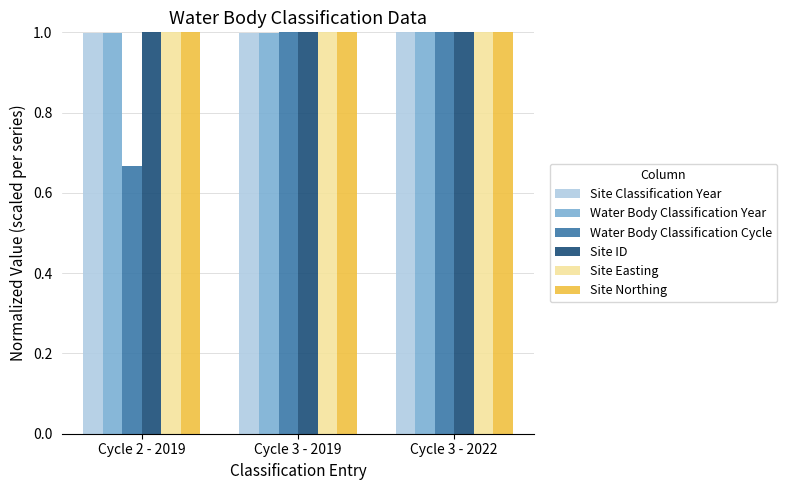

What is the approximate value of Site Classification Year at Cycle 3 - 2019?

1.0